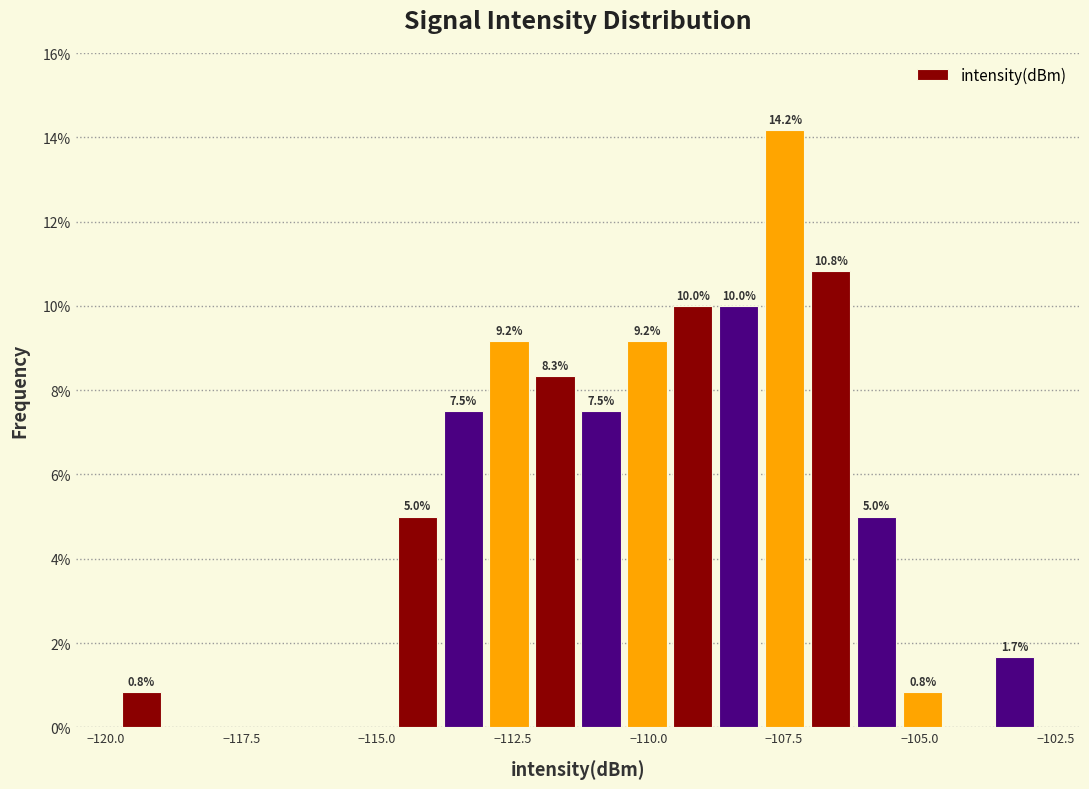

Around what value on the x-axis is the tallest bar? Give the approximate position of its centre, as read against the axis.

-107.5